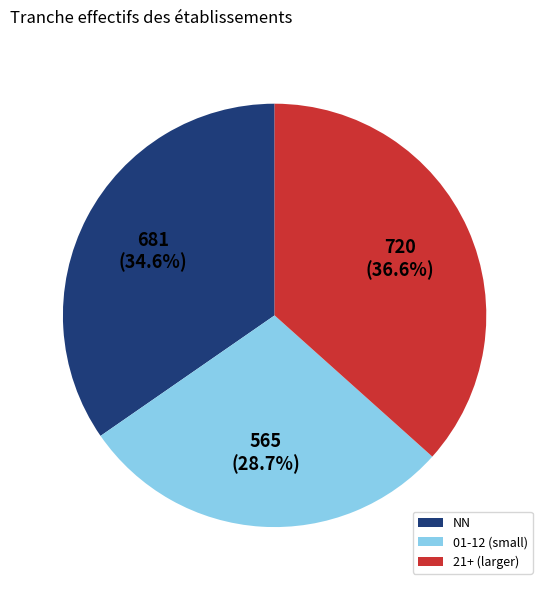

How many segments does this pie chart have?

3